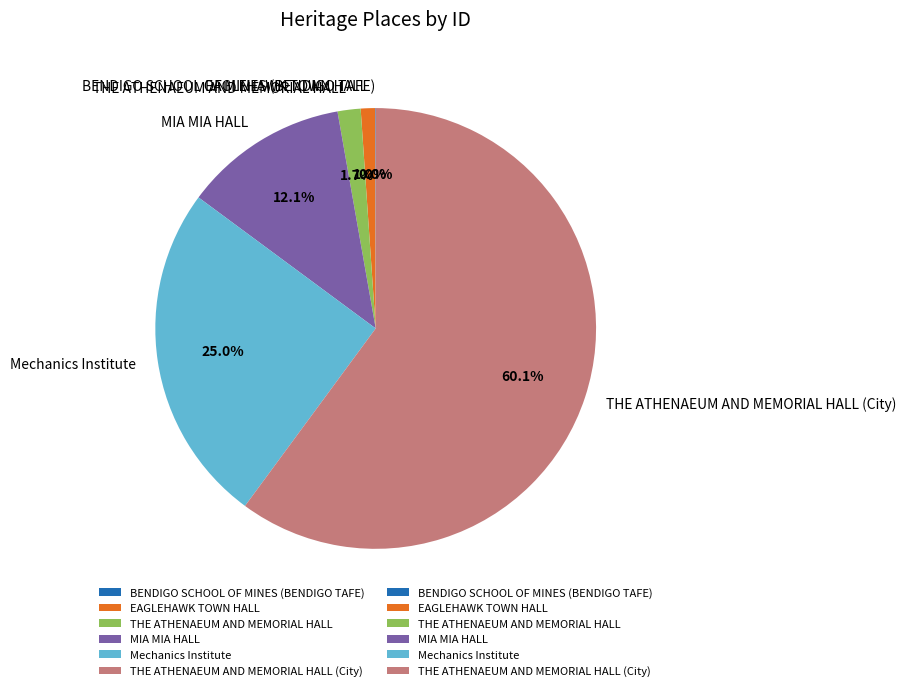

Does EAGLEHAWK TOWN HALL account for over 50% of the chart?

No